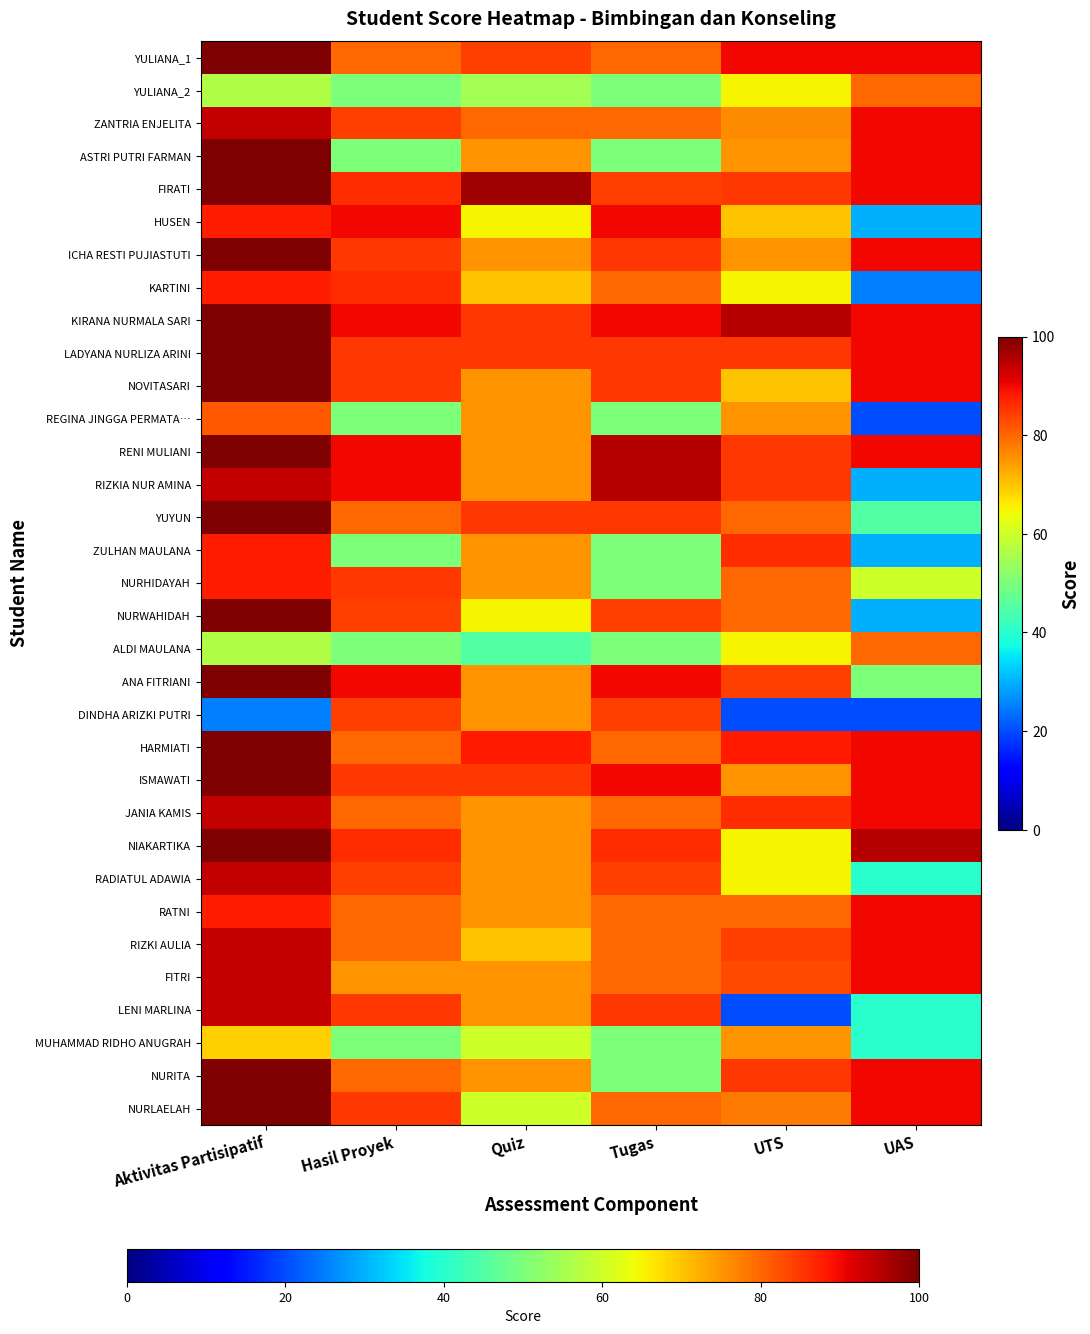

Between Tugas and Aktivitas Partisipatif, which is larger?

Aktivitas Partisipatif